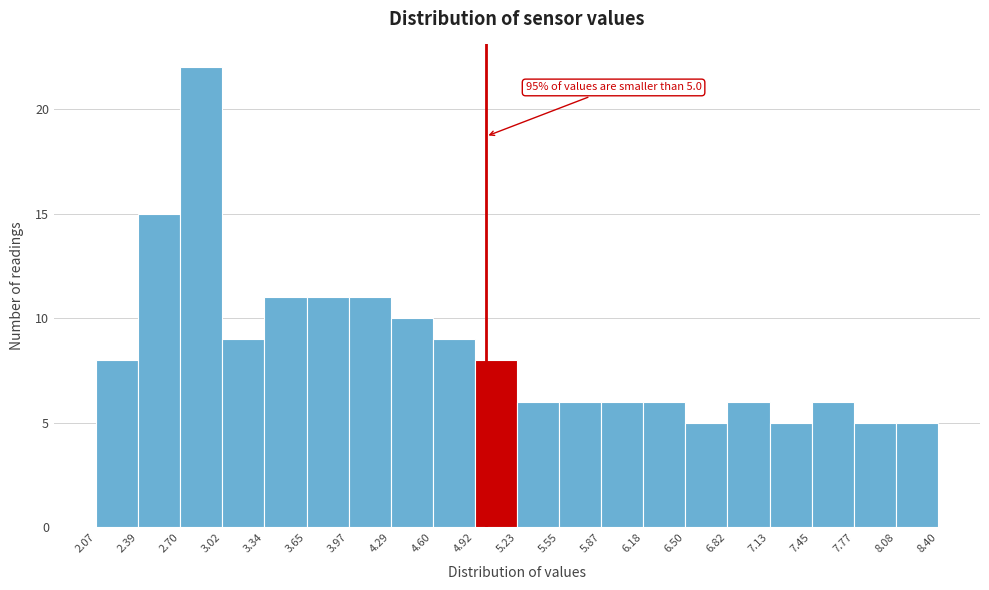

Over which range of the x-axis is the bar tallest?

2.70 to 3.02